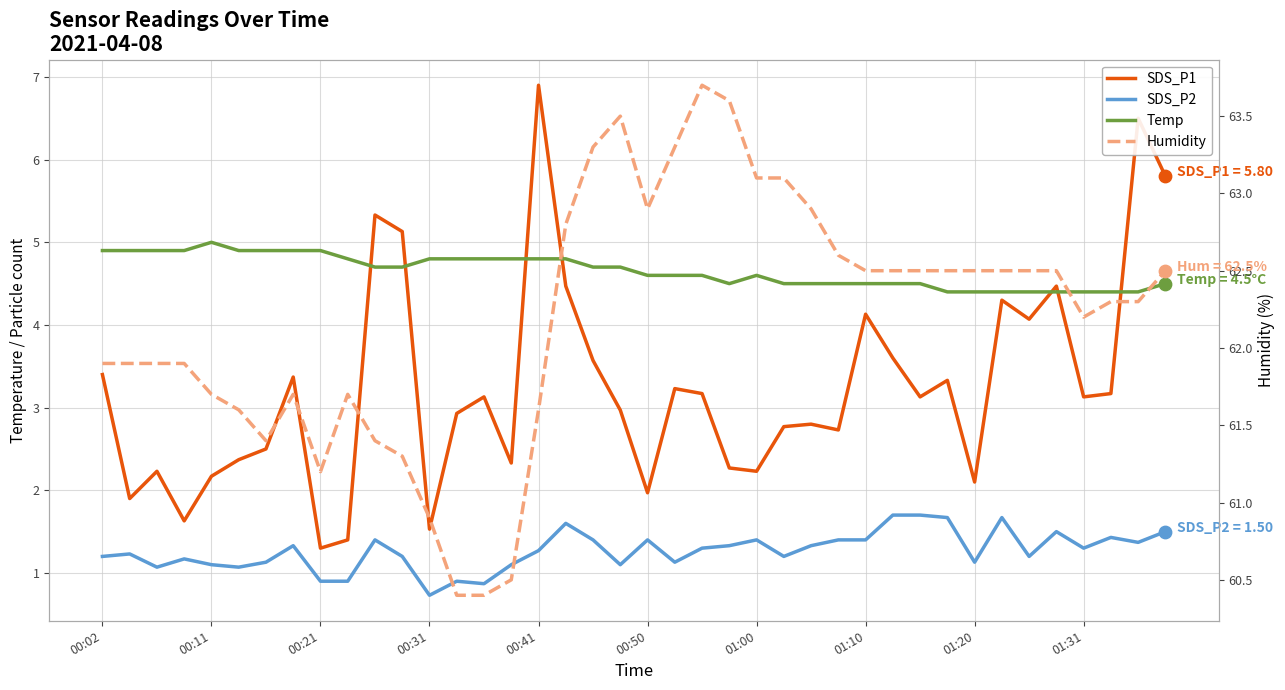

At which category is the sum across all series the highest?

00:41